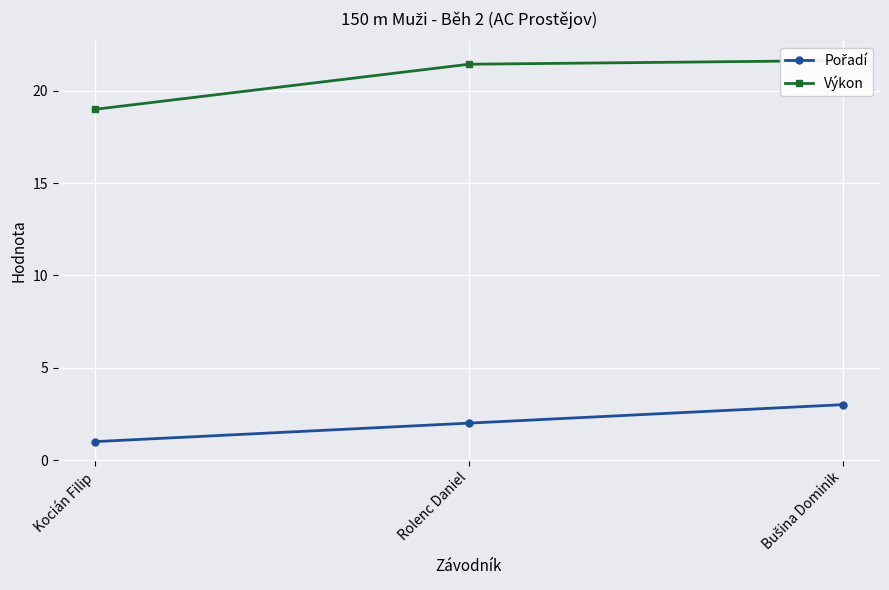

Is it true that Pořadí equals 2.0 at Rolenc Daniel?

True